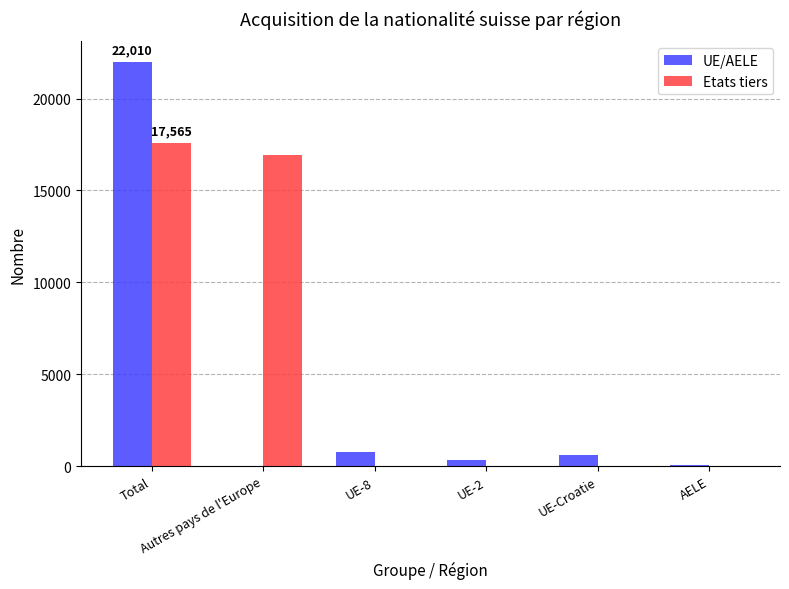

Which series has the largest total across all categories?

Etats tiers